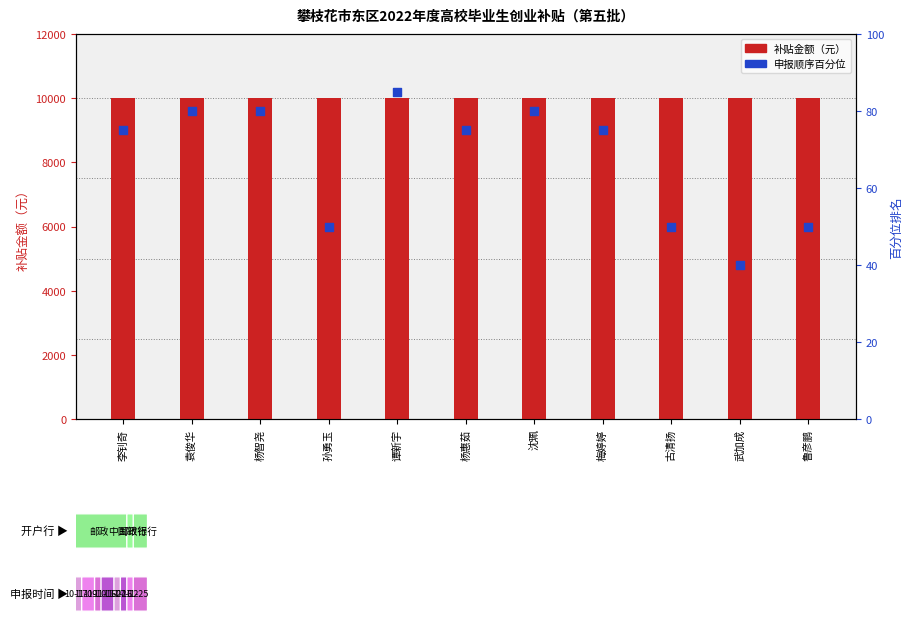

What are all the series names shown in the legend?

补贴金额(元), 申报顺序百分位